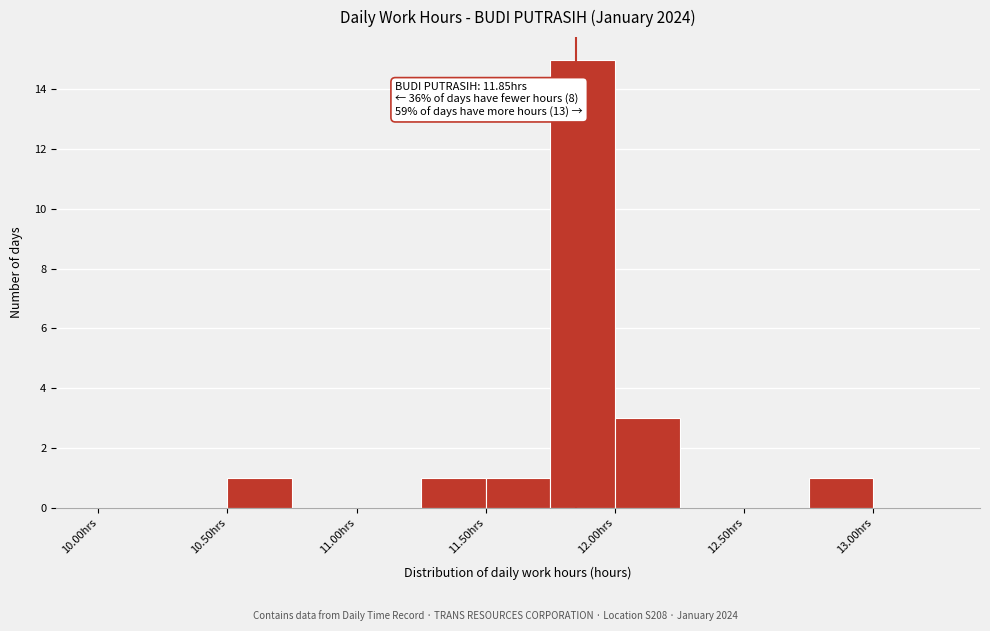

Which range on the x-axis has the tallest bar?

11.75 to 12.00